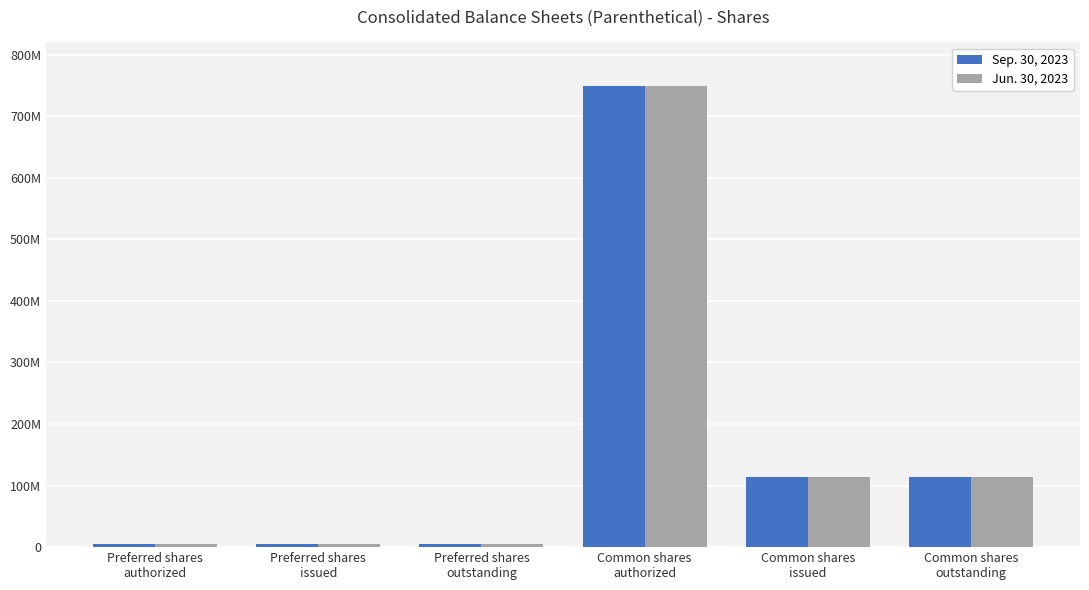

Where does the Jun. 30, 2023 series first go above 113432500?

Common shares
authorized